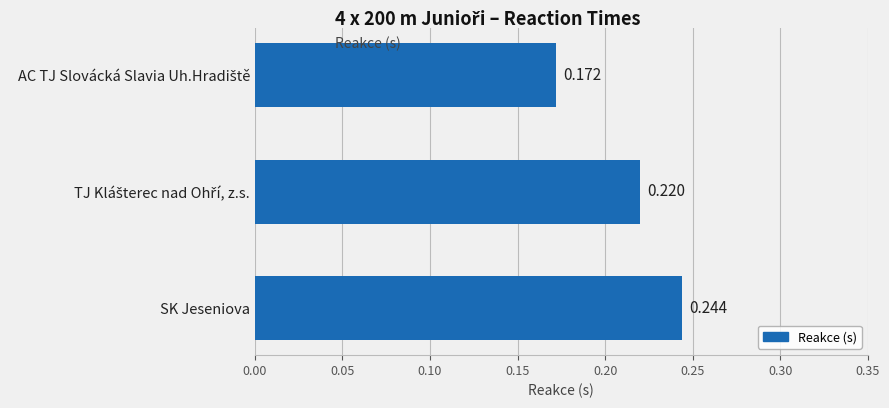

At which category does the chart reach its peak across all series?

SK Jeseniova